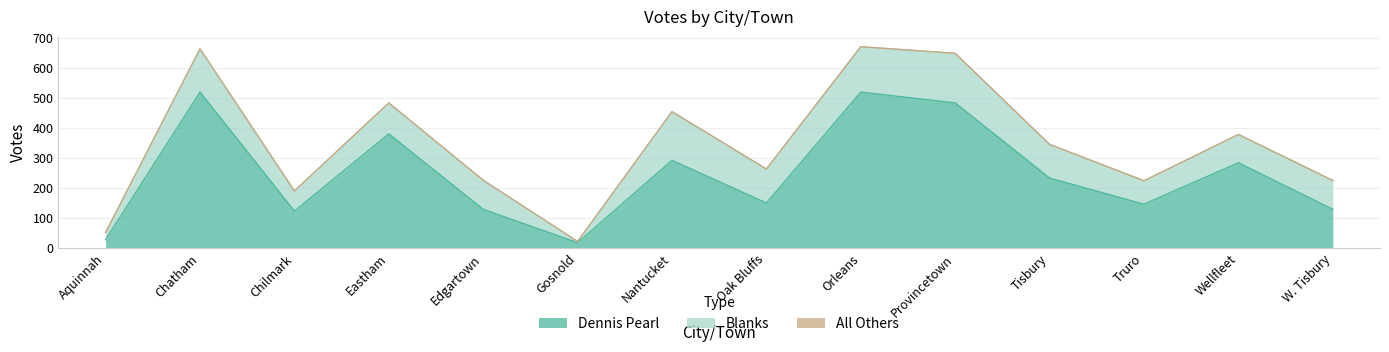

Rank the categories by Dennis Pearl value from highest to lowest.

Chatham, Orleans, Provincetown, Eastham, Nantucket, Wellfleet, Tisbury, Oak Bluffs, Truro, Edgartown, W. Tisbury, Chilmark, Aquinnah, Gosnold